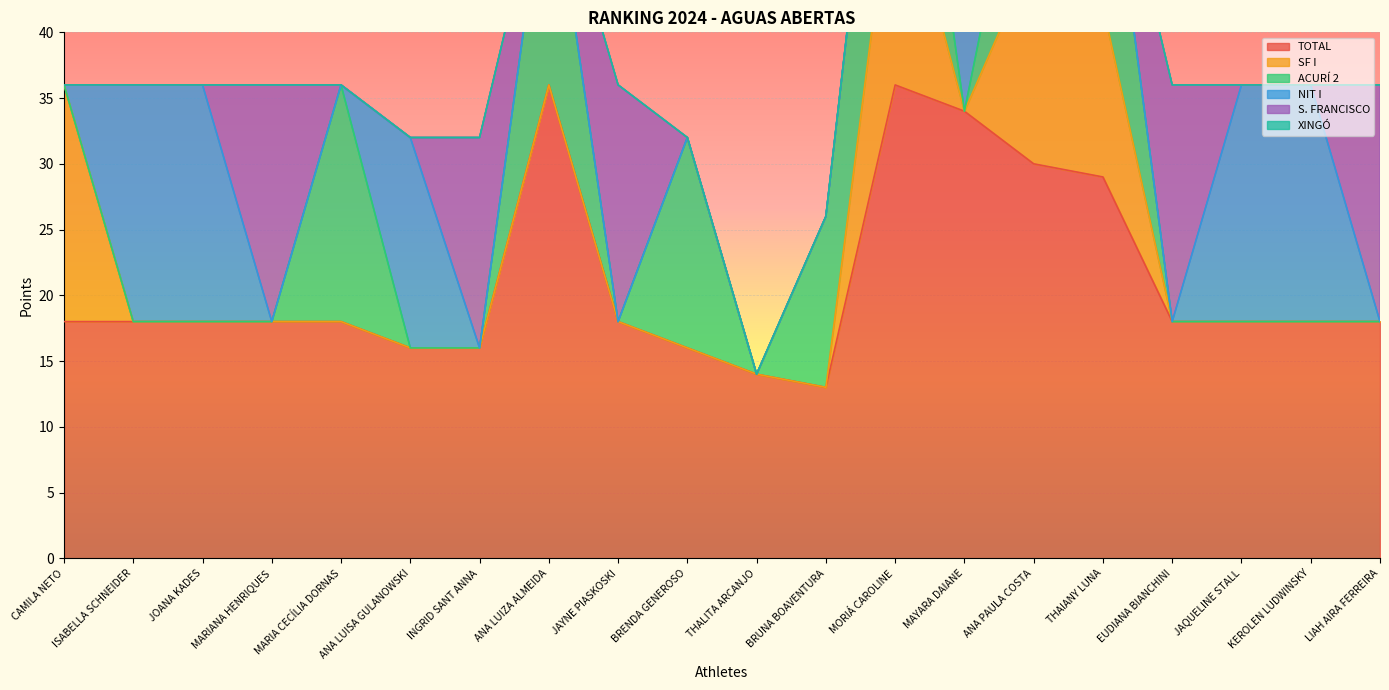

Which series has the largest total across all categories?

TOTAL